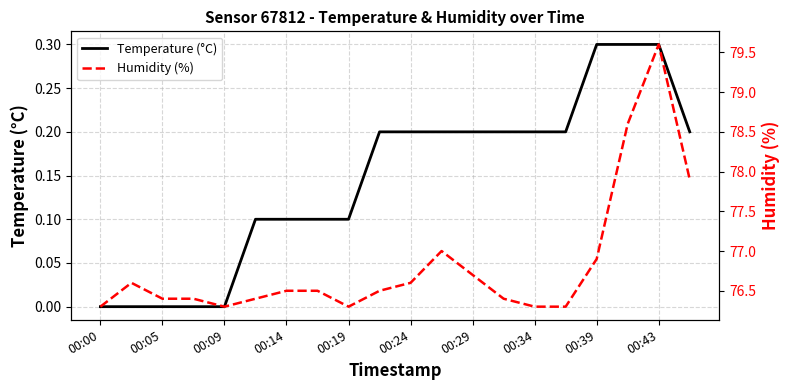

At which label does Temperature (°C) reach its minimum?

00:00